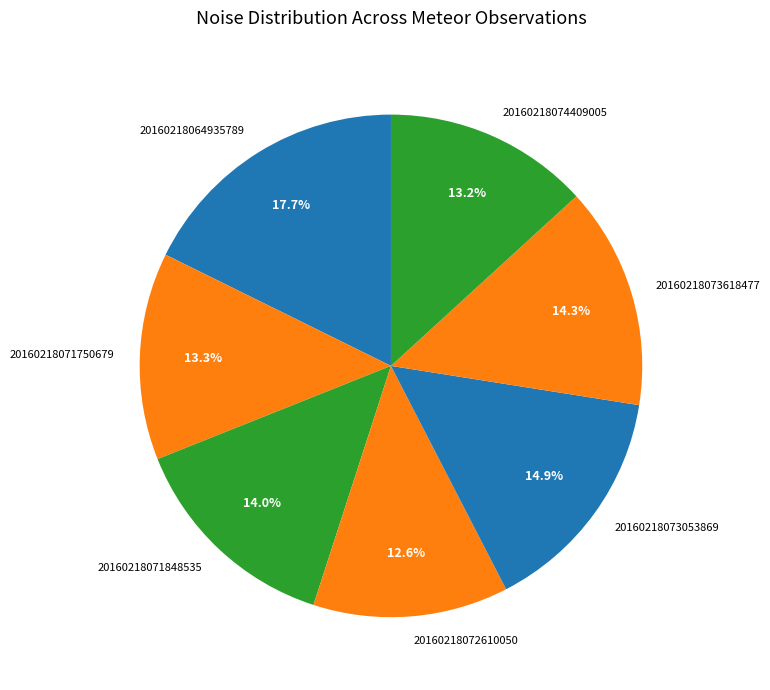

What percentage do 20160218074409005 and 20160218073618477 together represent?

27.5%